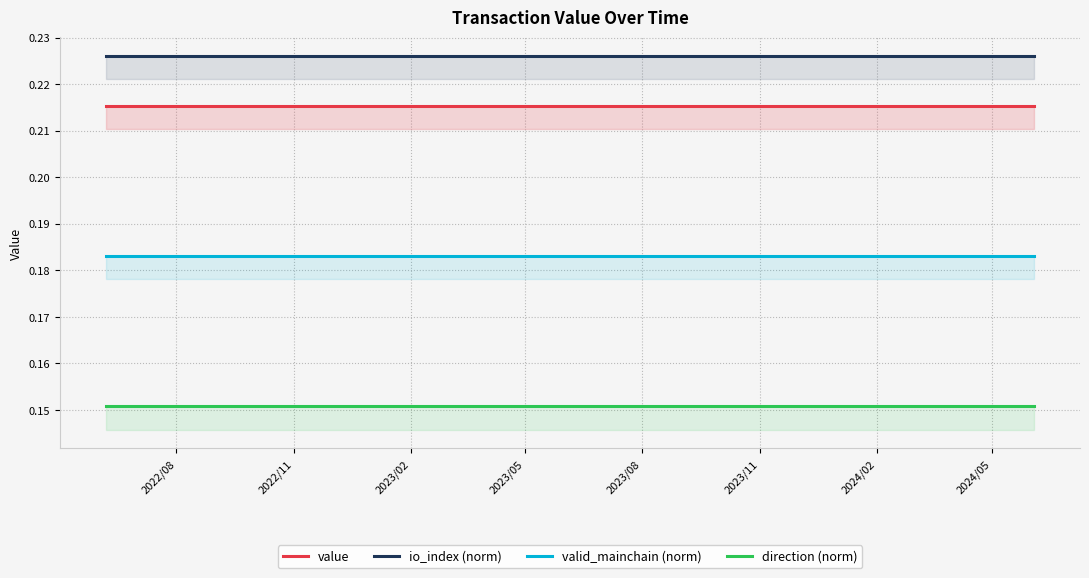

Which series has the largest total across all categories?

io_index (norm)